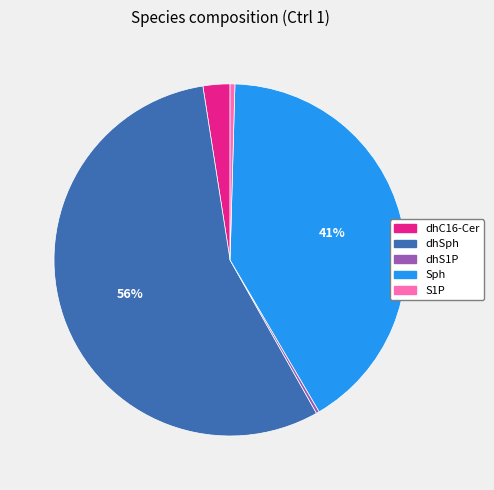

How many slices are in this pie chart?

5